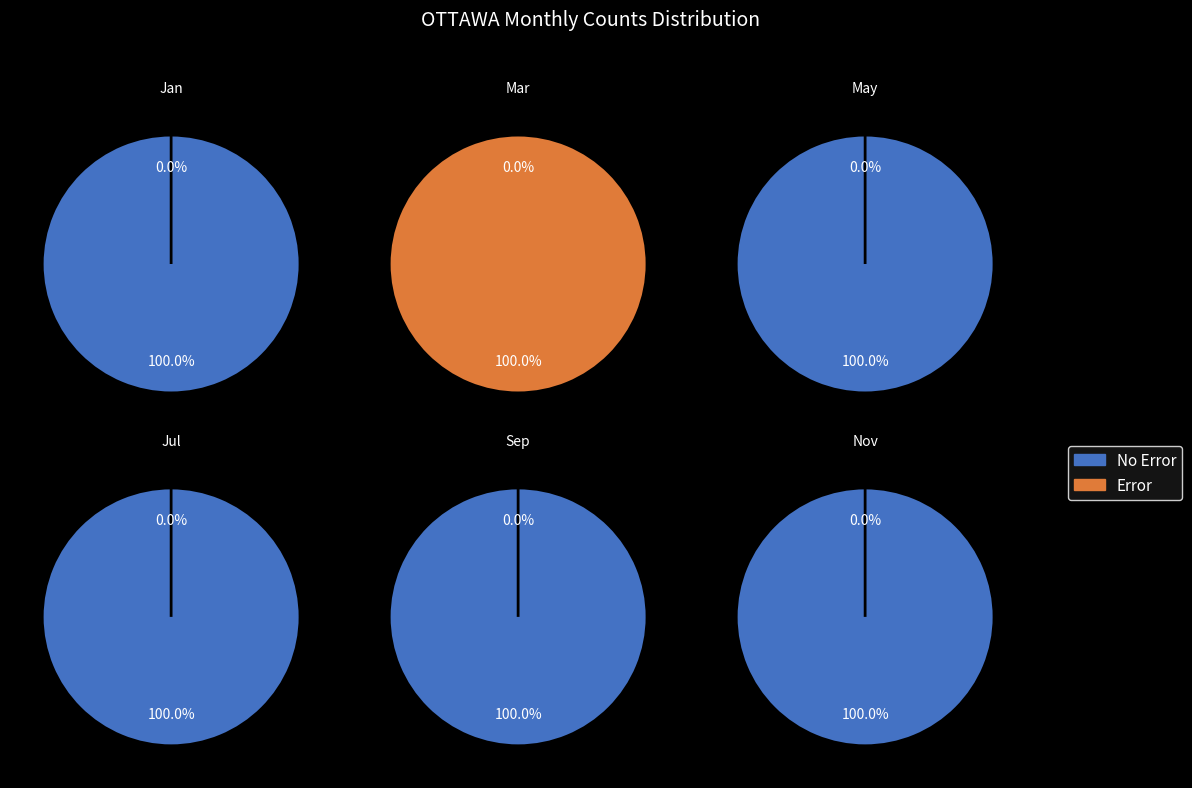

Rank the series at 2016-01 from highest to lowest value.

No Error, Error